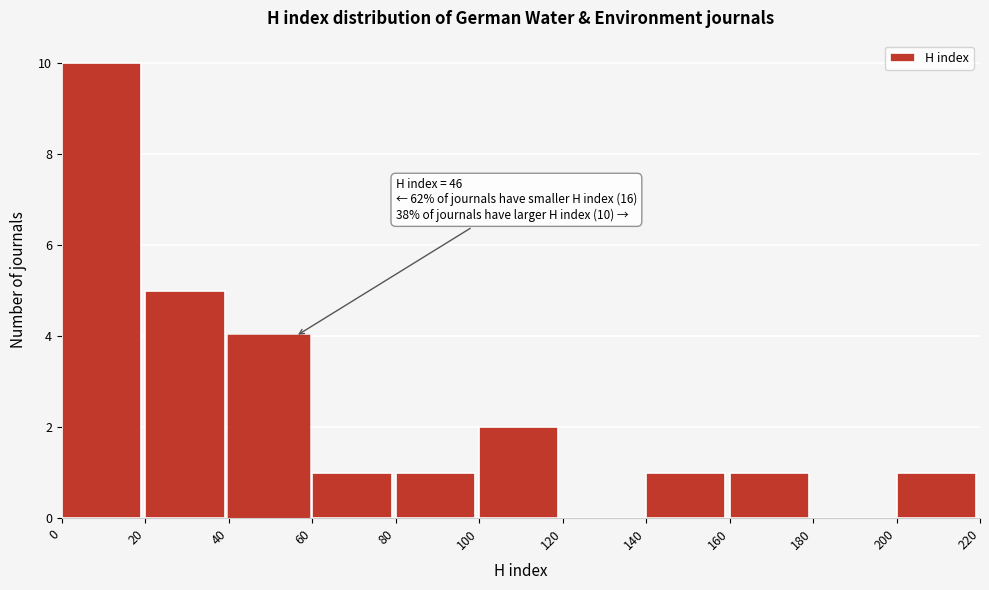

Over which range of the x-axis is the bar tallest?

0 to 20